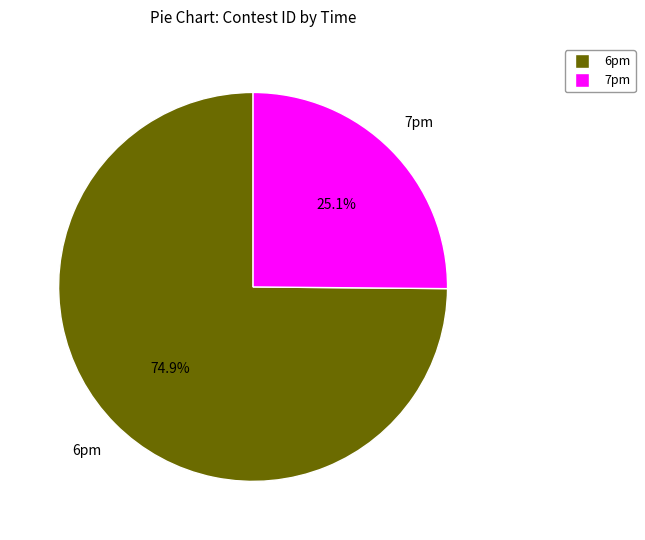

Does any single category account for the majority?

Yes